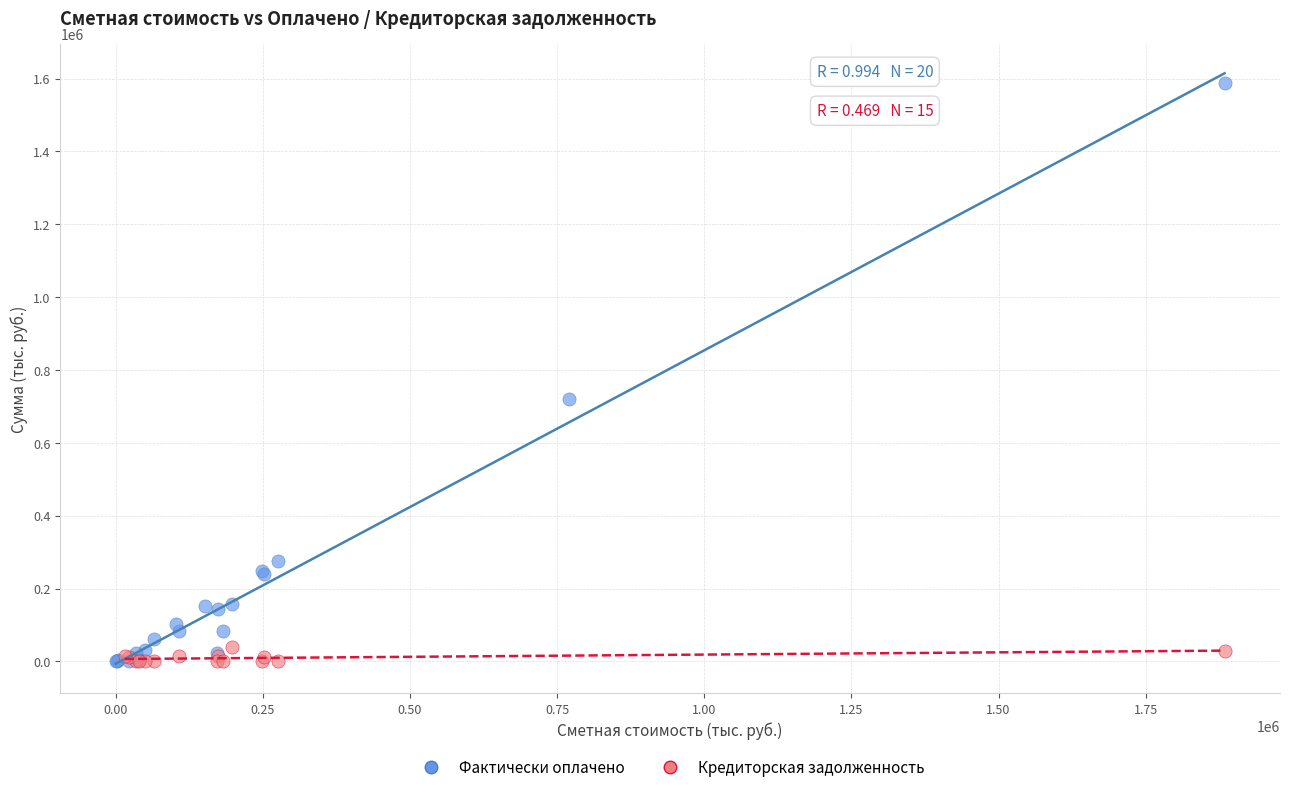

Which series has the widest spread of Y values?

Фактически оплачено